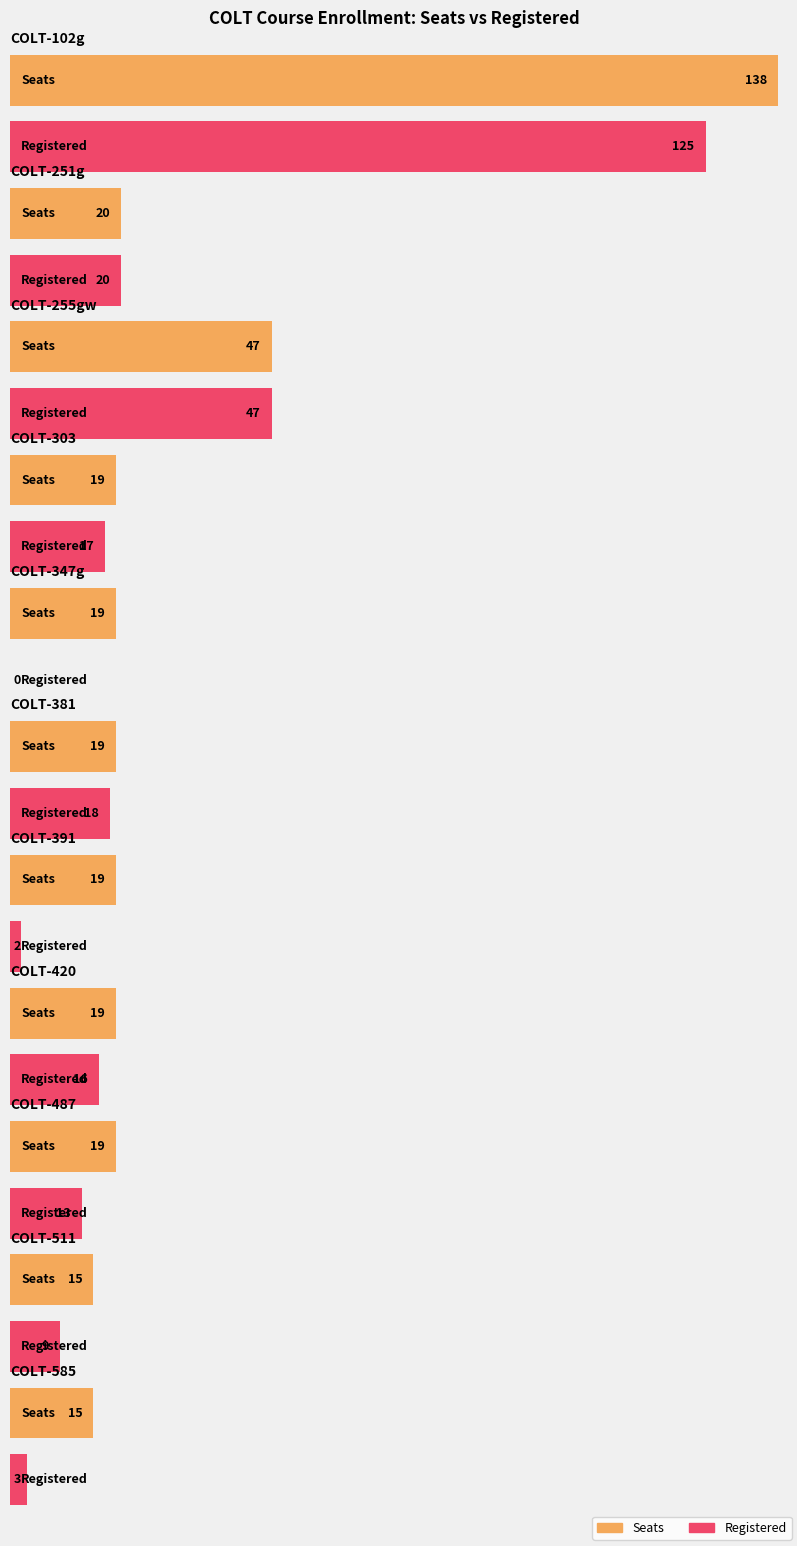

What are all the series names shown in the legend?

seats, registered